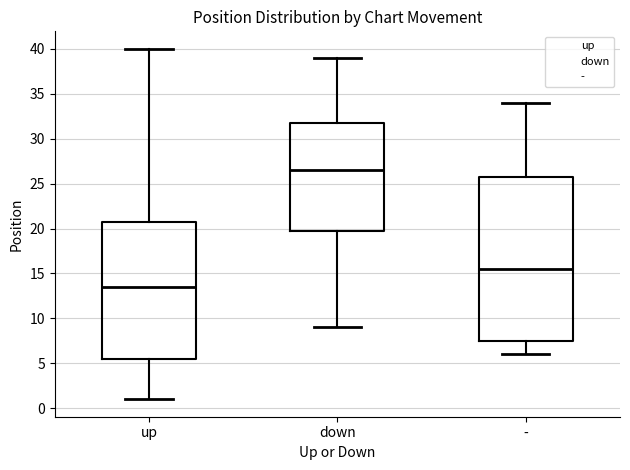

Where does the upper whisker of the box for down end on the y-axis? The values are not printed on the chart, so give them approximately, as read against the axis.

39.0